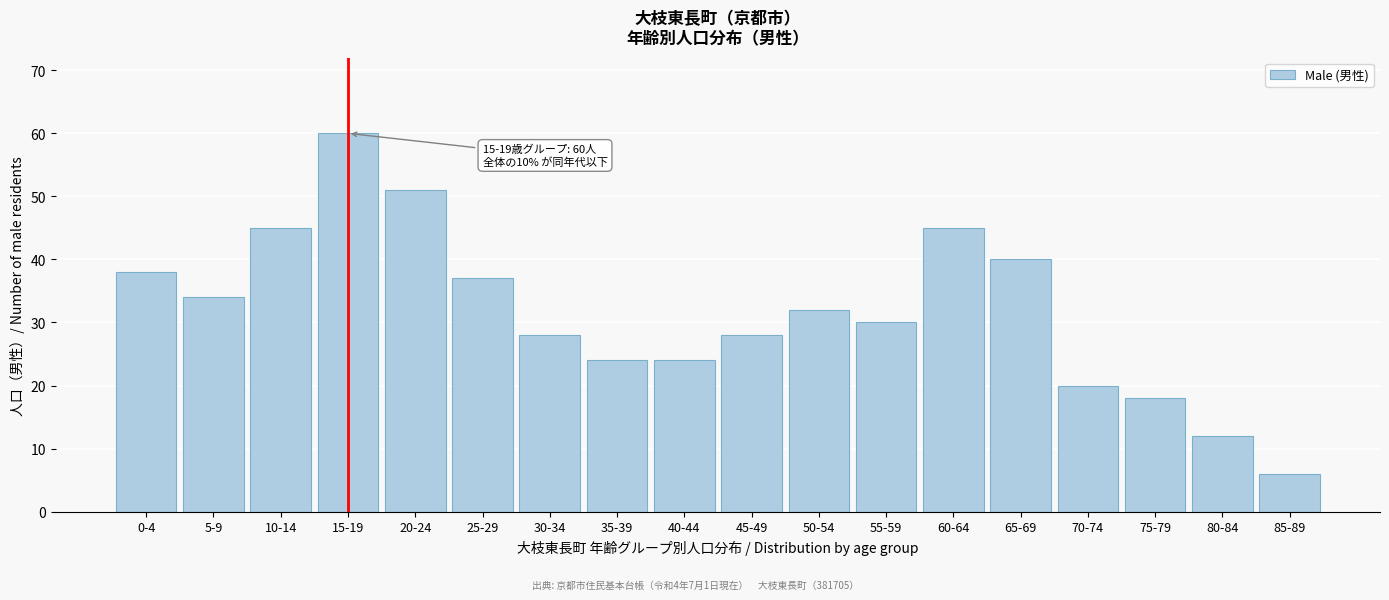

Reading right to left, list all the values displayed in this chart.

6	12	18	20	40	45	30	32	28	24	24	28	37	51	60	45	34	38